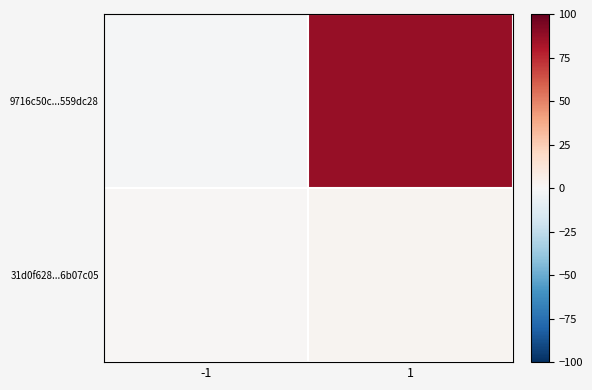

At how many categories does at least one series exceed 51?

1